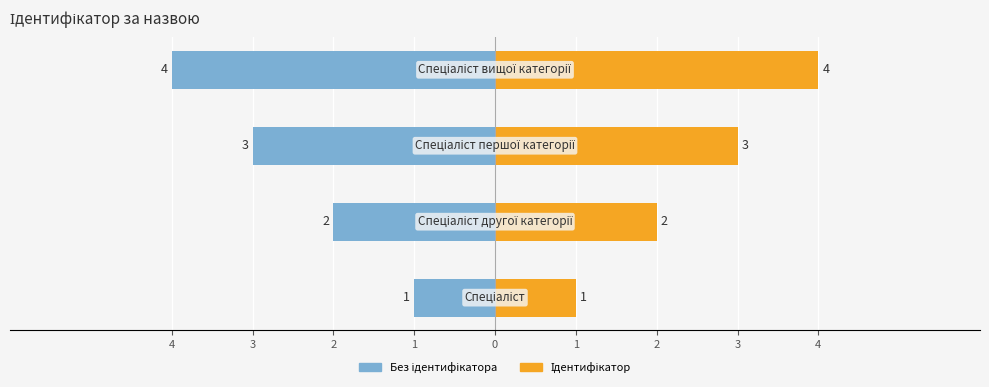

Reading left to right, transcribe all the data shown in this chart.

Без ідентифікатора (ліво): -1	-2	-3	-4
Ідентифікатор: 1	2	3	4